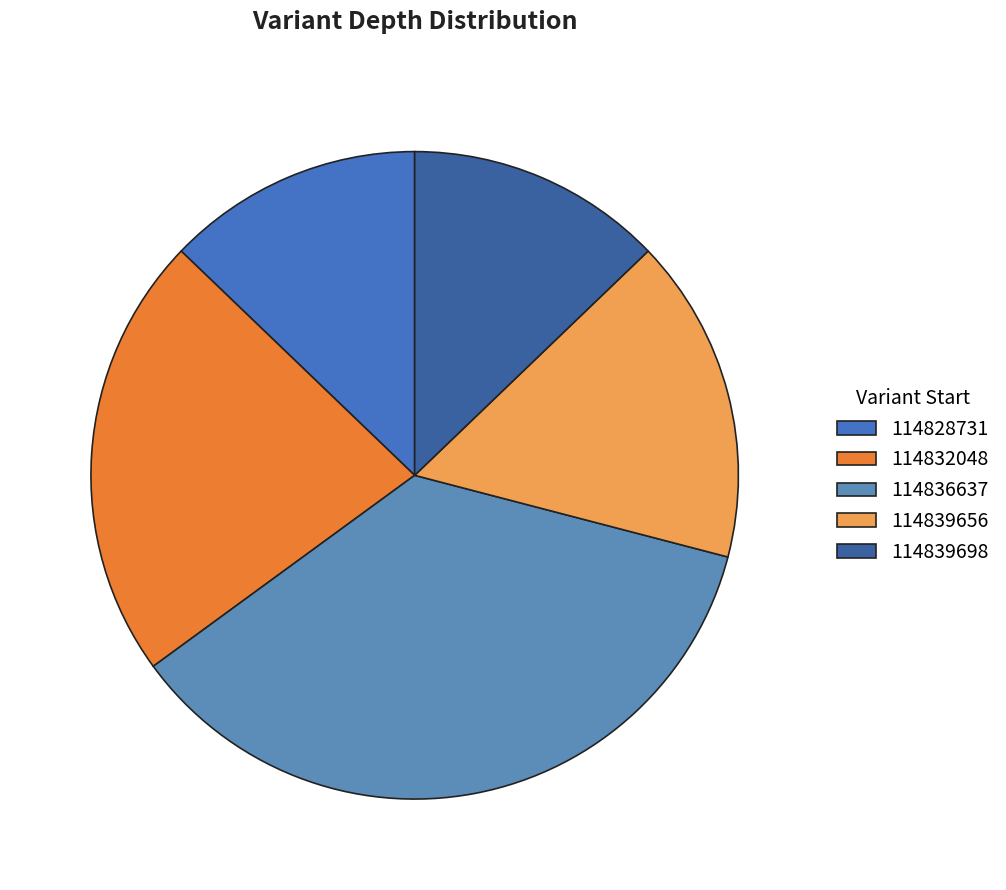

Does 114832048 represent more than half of the total?

No